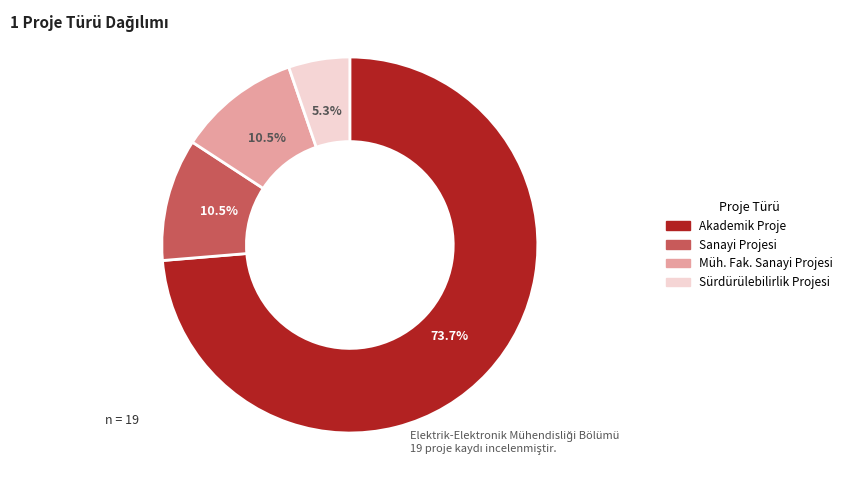

Which slice represents more than half of the pie?

Akademik Proje